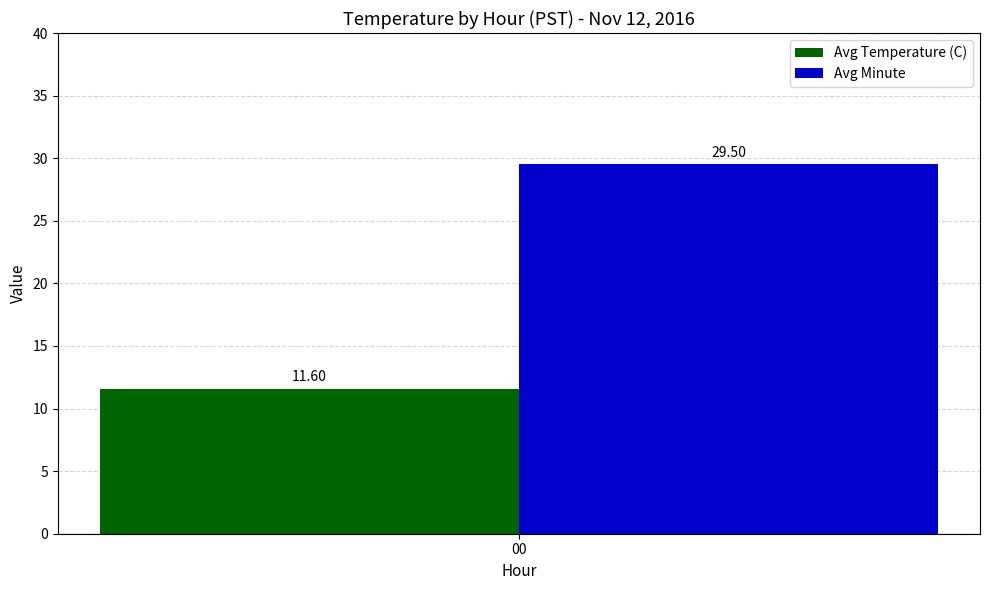

List the series in order of their peak value, lowest first.

Avg Temperature (C), Avg Minute